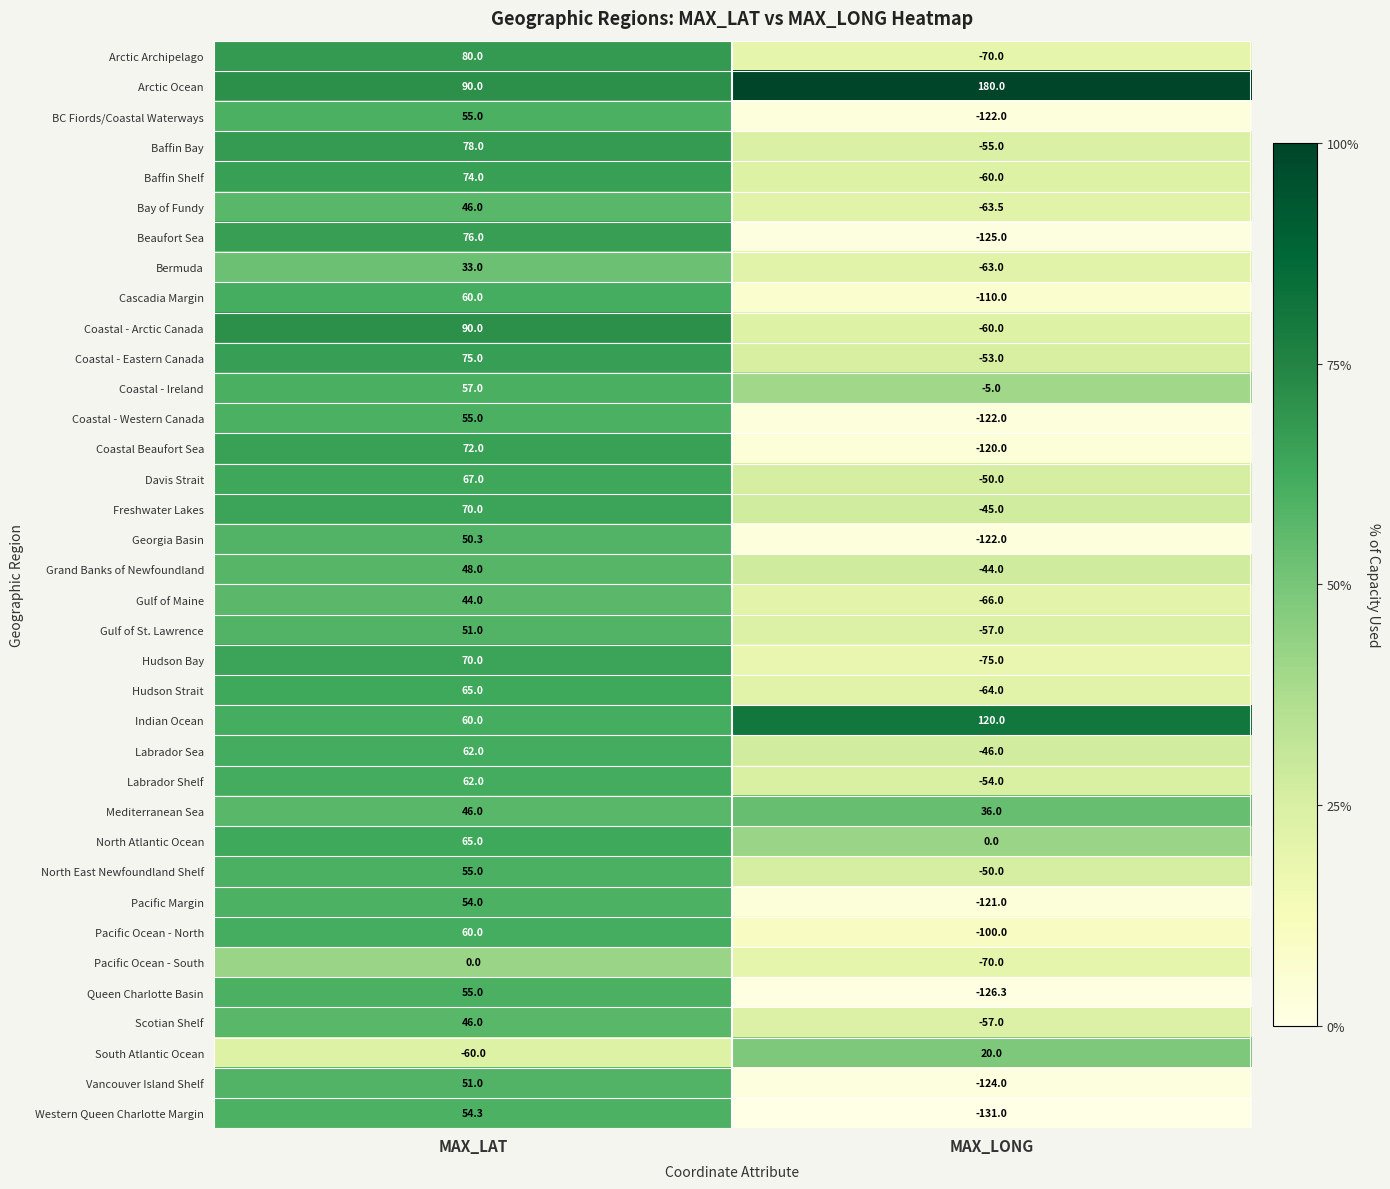

What is the difference between the Beaufort Sea values at MAX_LAT and MAX_LONG?

201.0